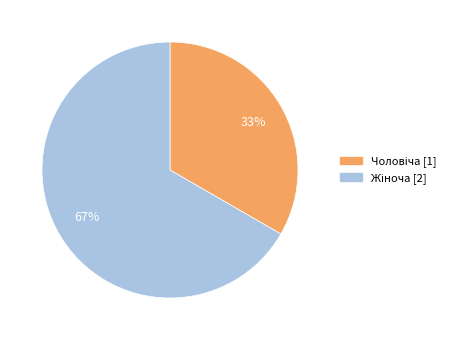

Does any single category account for the majority?

Yes